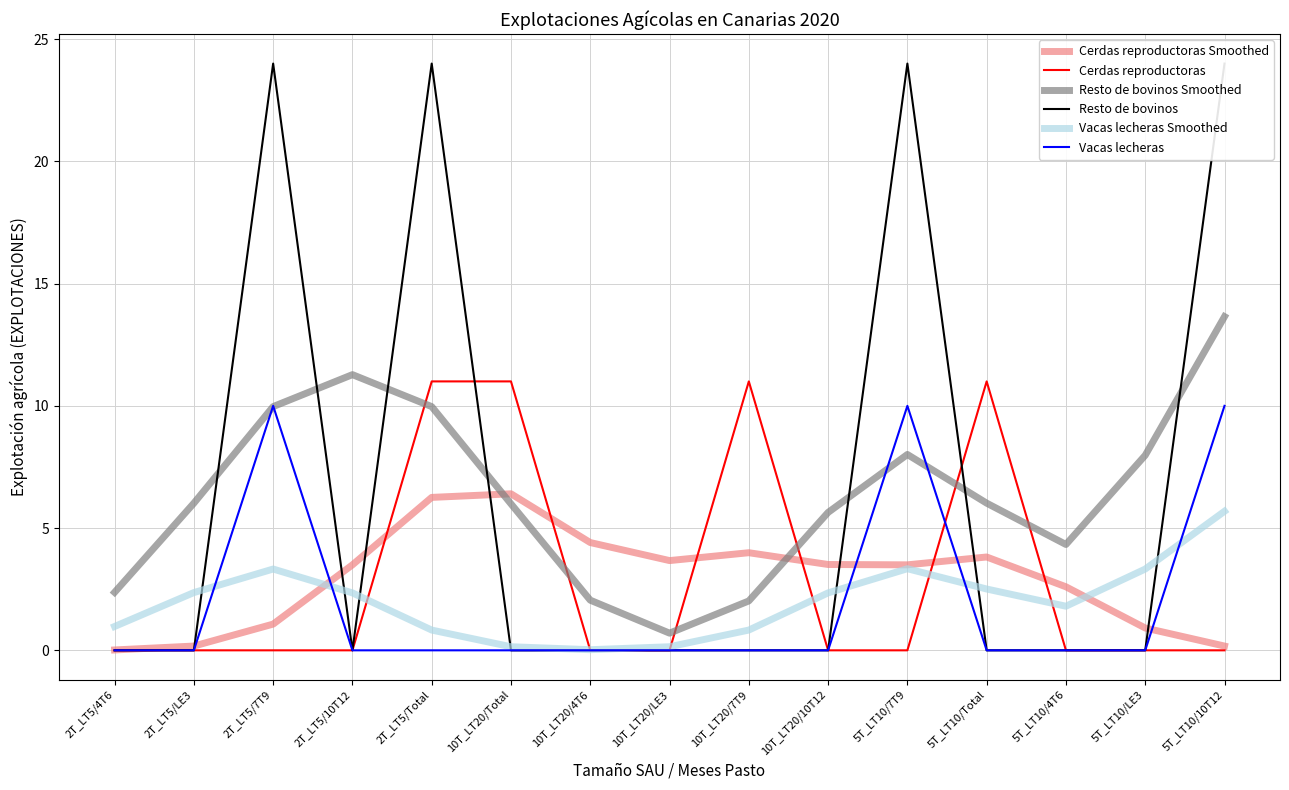

Where is the first local maximum for Vacas lecheras Smoothed?

2T_LT5/7T9